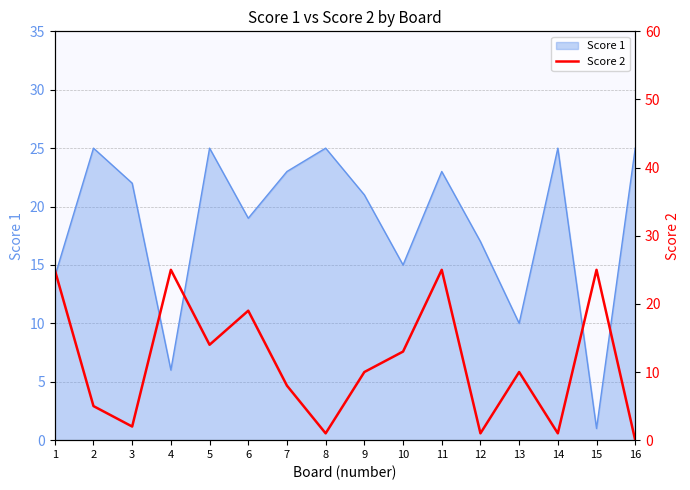

How many interior local peaks (higher than both neighbors) does the data have?

5